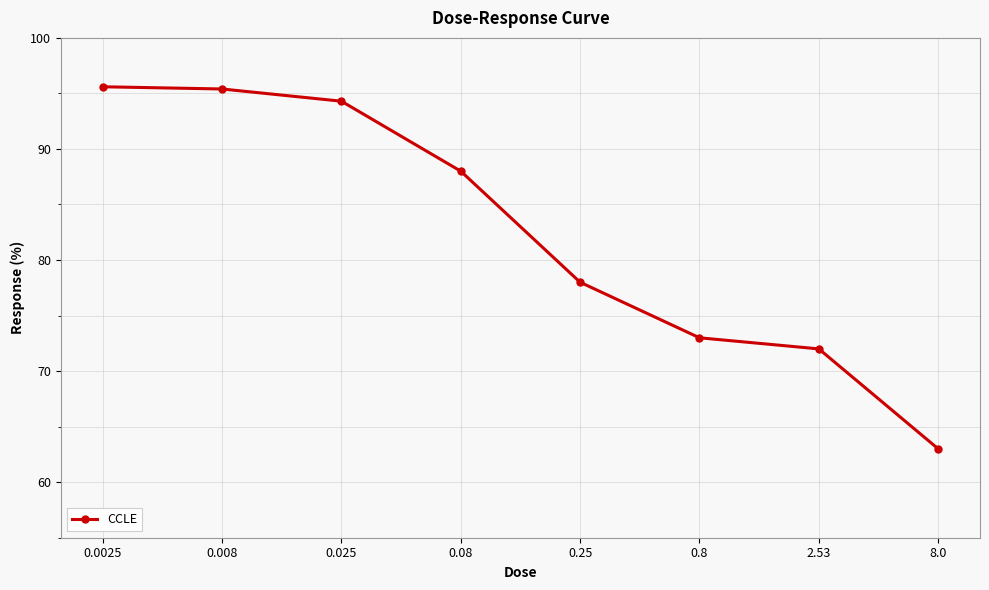

True or false: the data shows 90.1 at 8.0.

False